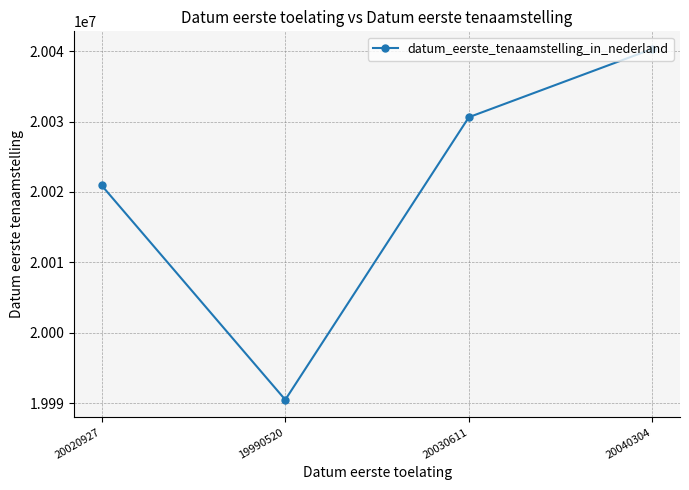

The chart shows a value of 9878176 at 20040304. True or false?

False